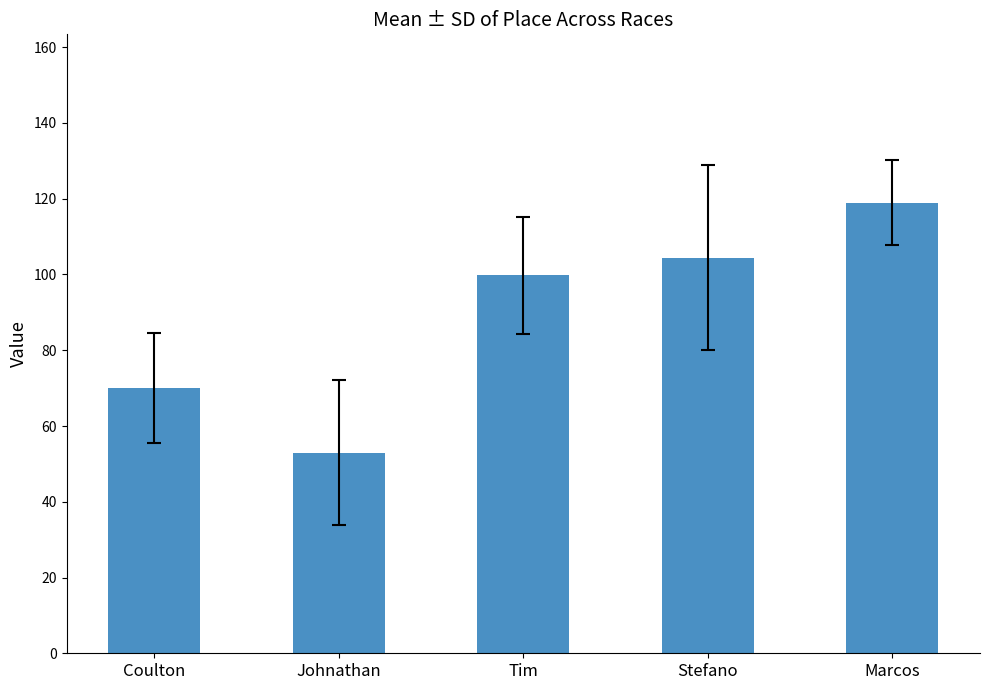

List the labels in order of value, smallest first.

Johnathan, Coulton, Tim, Stefano, Marcos